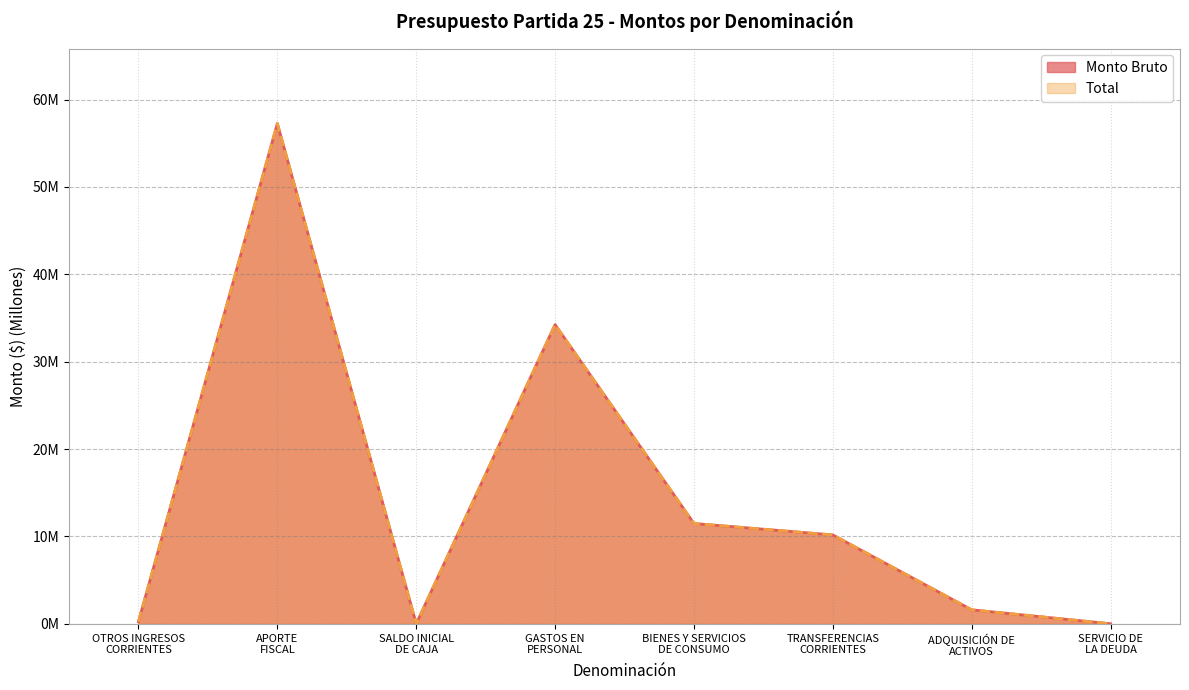

Between TRANSFERENCIAS
CORRIENTES and ADQUISICIÓN DE
ACTIVOS, which series saw the biggest shift?

Monto Bruto